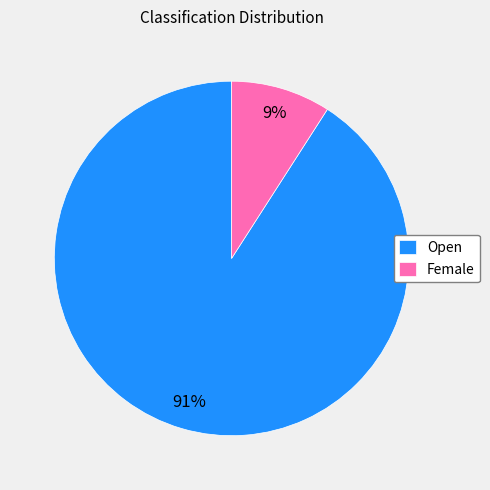

Which category has the biggest portion of the pie?

Open